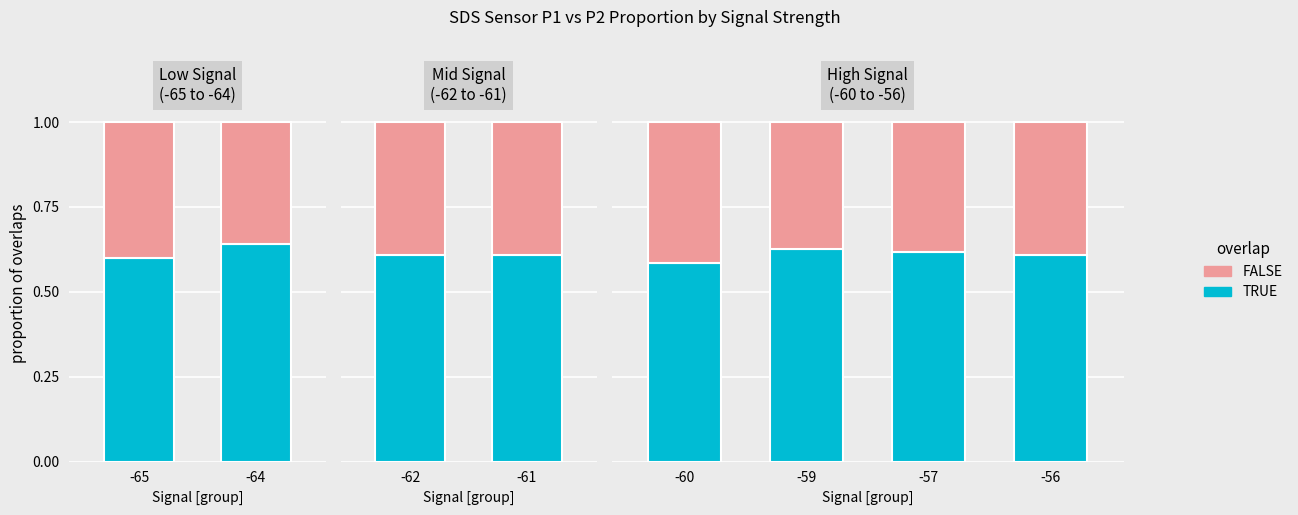

What is the total value across all series at -56?

1.0